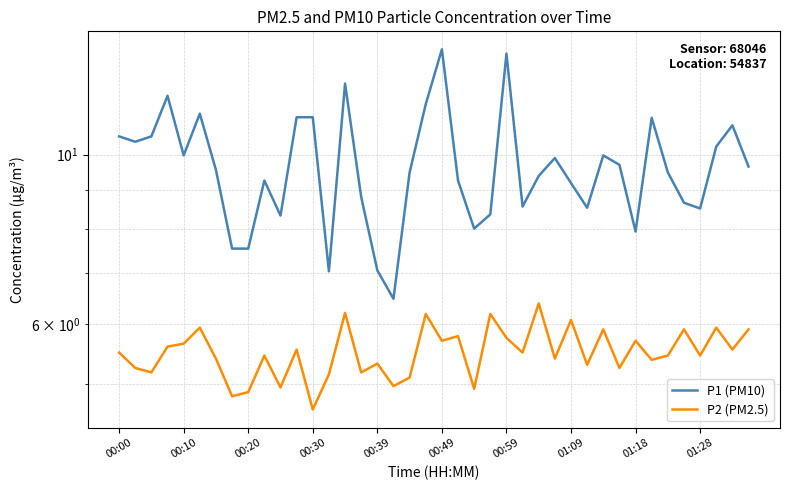

What is the spread (max minus min) of values at 01:28?

3.0